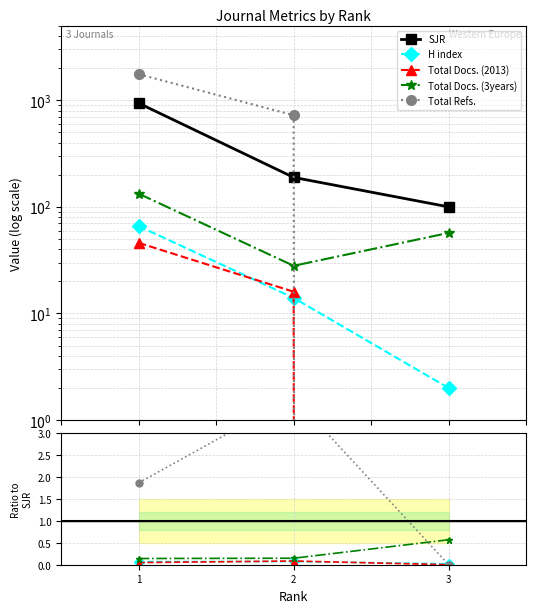

The Total Docs. (3years) series shows 0.1 at 1. True or false?

True